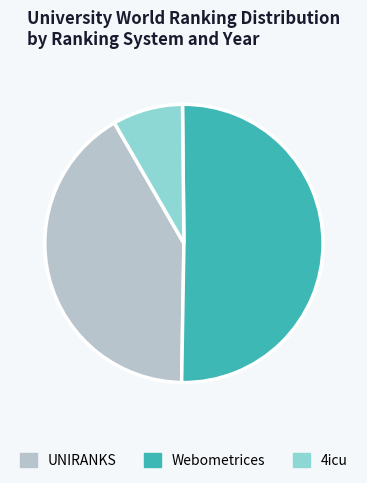

Approximately how many times larger is the value at Webometrices compared to 4icu?

6.2